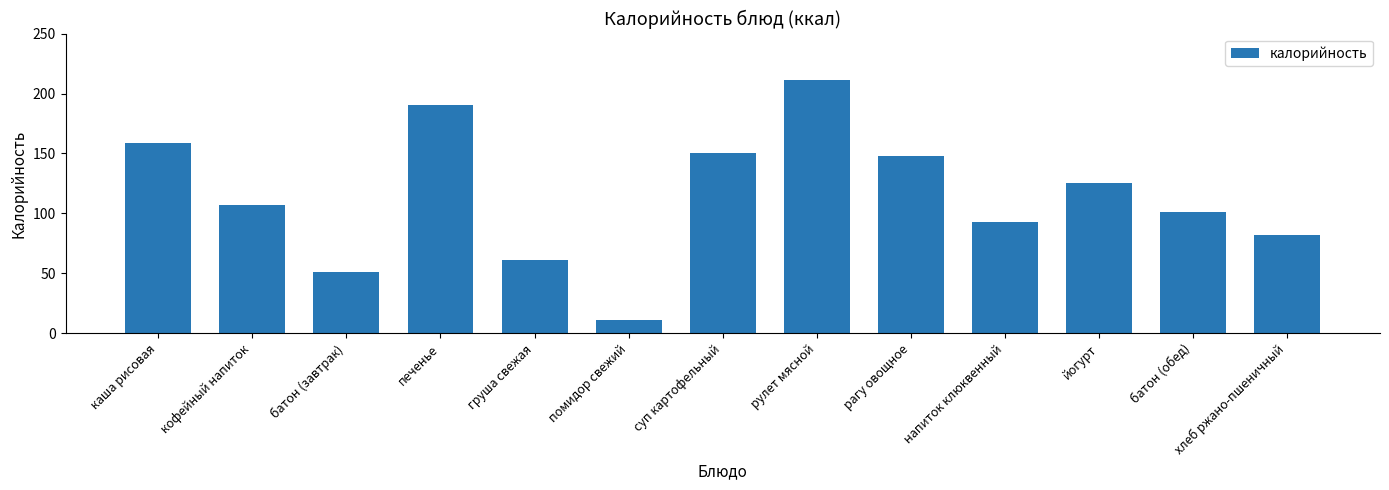

Which label corresponds to the largest value in the chart?

рулет мясной